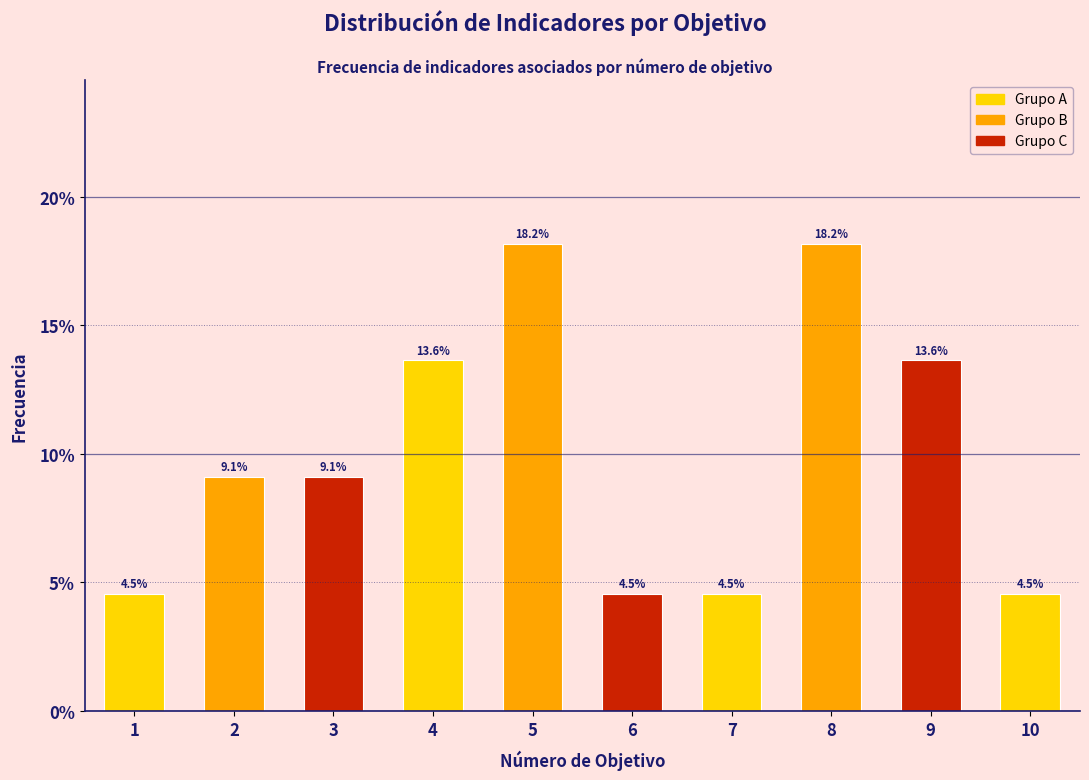

Reading left to right, list all the values displayed in this chart.

1=4.5	2=9.1	3=9.1	4=13.6	5=18.2	6=4.5	7=4.5	8=18.2	9=13.6	10=4.5